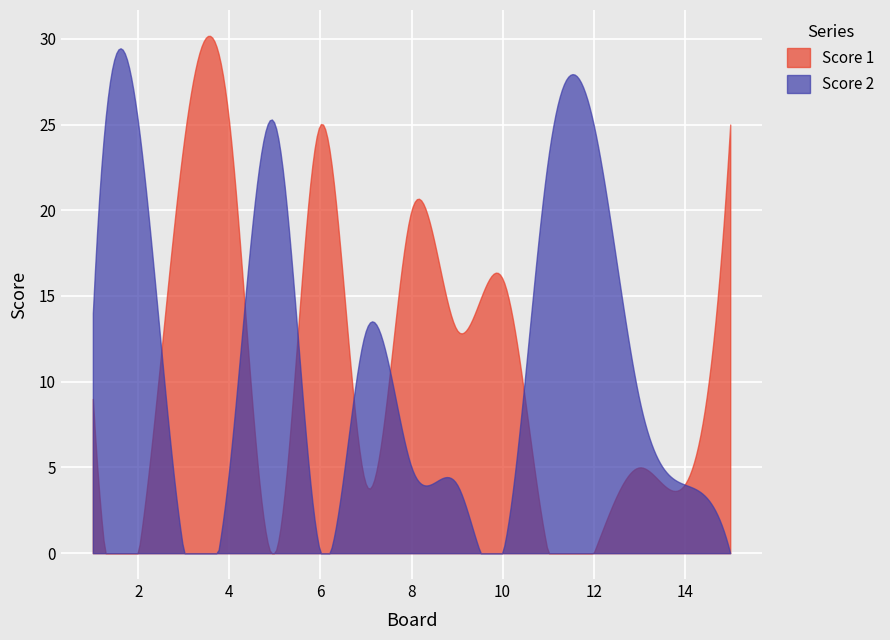

List the series in order of their peak value, highest first.

Score 1, Score 2